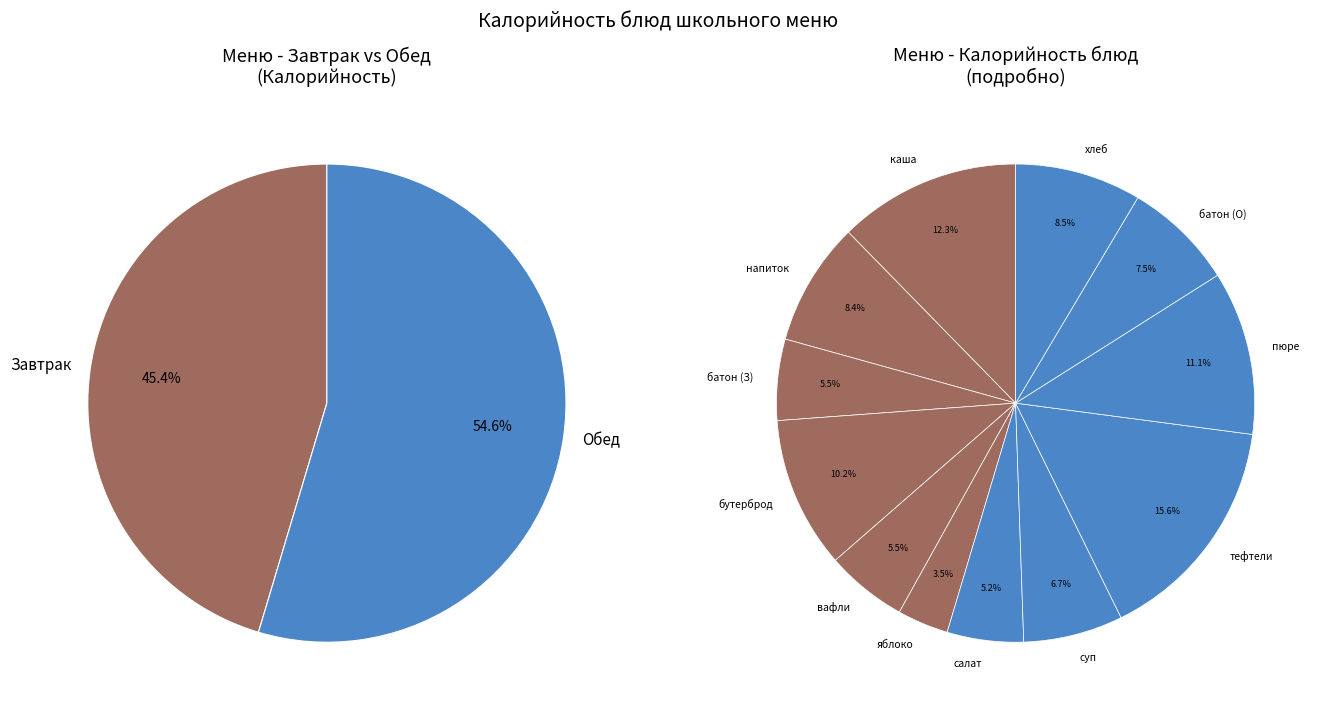

What is the ratio of the value at яблоко свежее to the value at кофейный напиток?

0.4